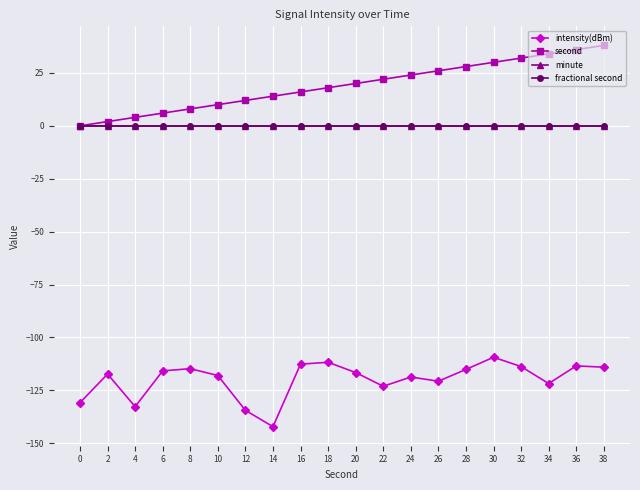

Is this an area chart (filled region under the line)?

No